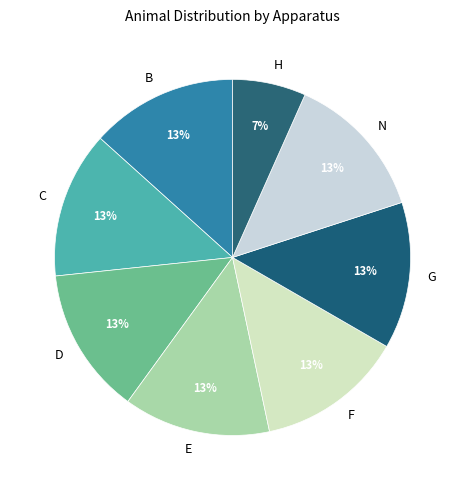

Is the sum of E and D greater than half?

No